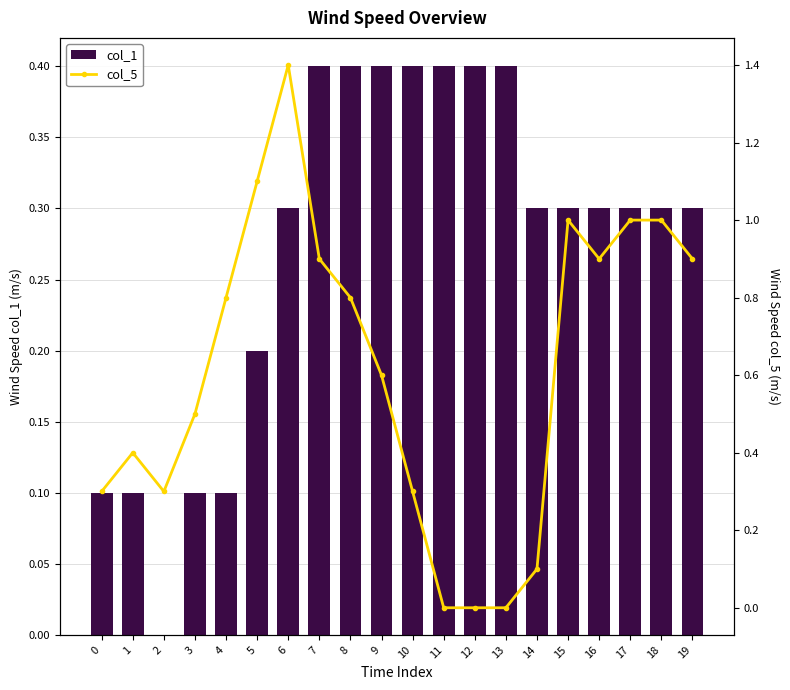

Are the bars grouped side by side (vs. stacked)?

Yes